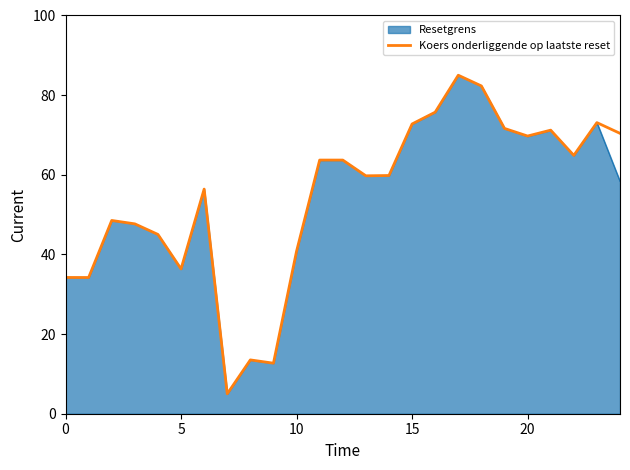

What is the lowest value of the Resetgrens series?

5.0